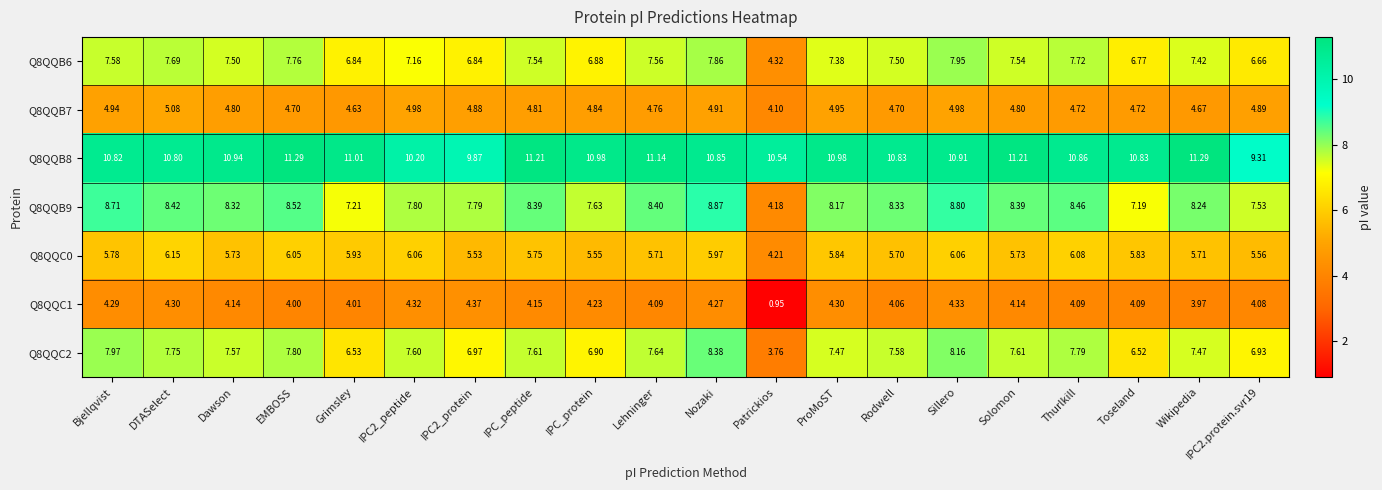

Which label corresponds to the smallest value in the chart?

Patrickios